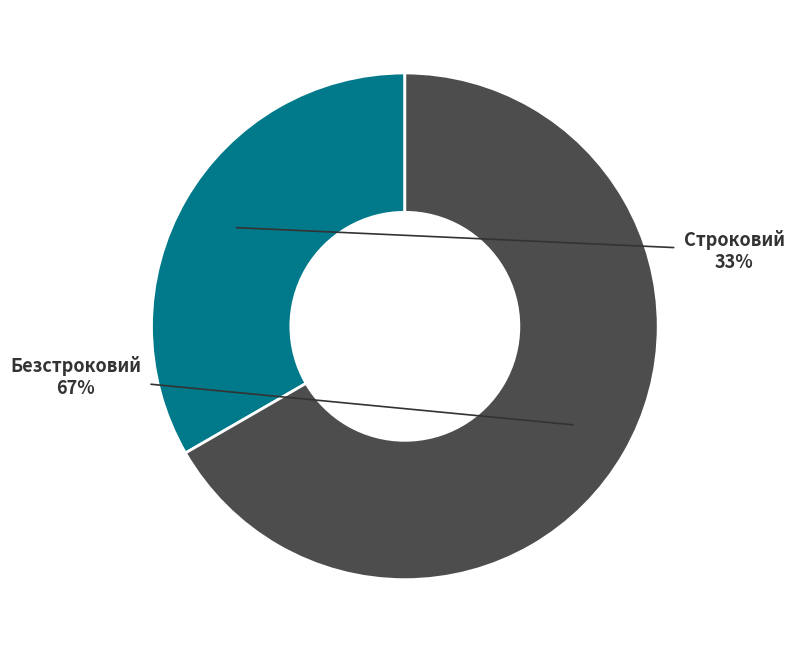

How many segments does this pie chart have?

2